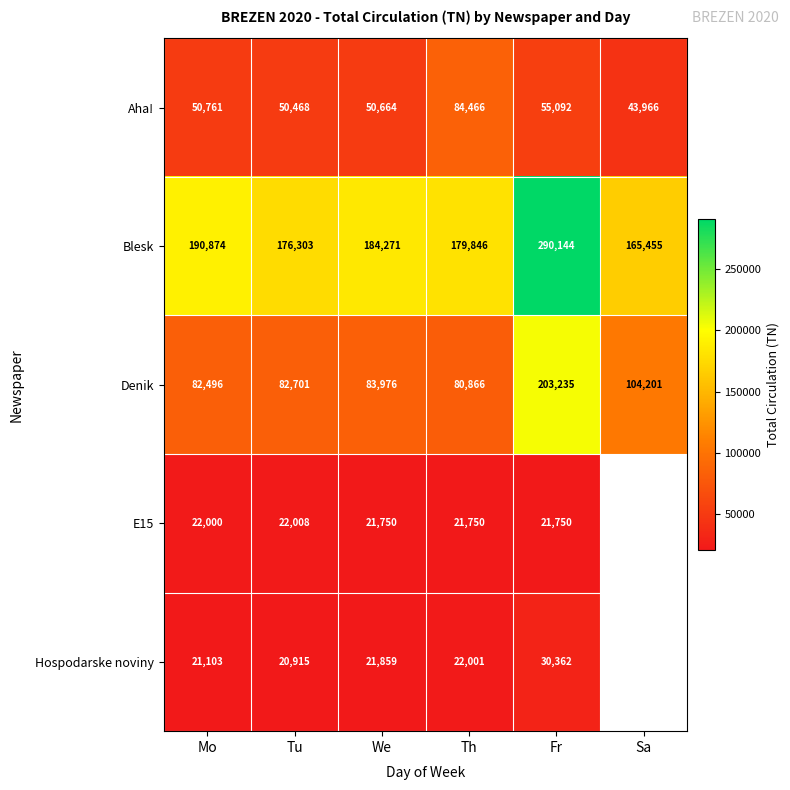

What is the difference between the highest and lowest values at Tu?

155388